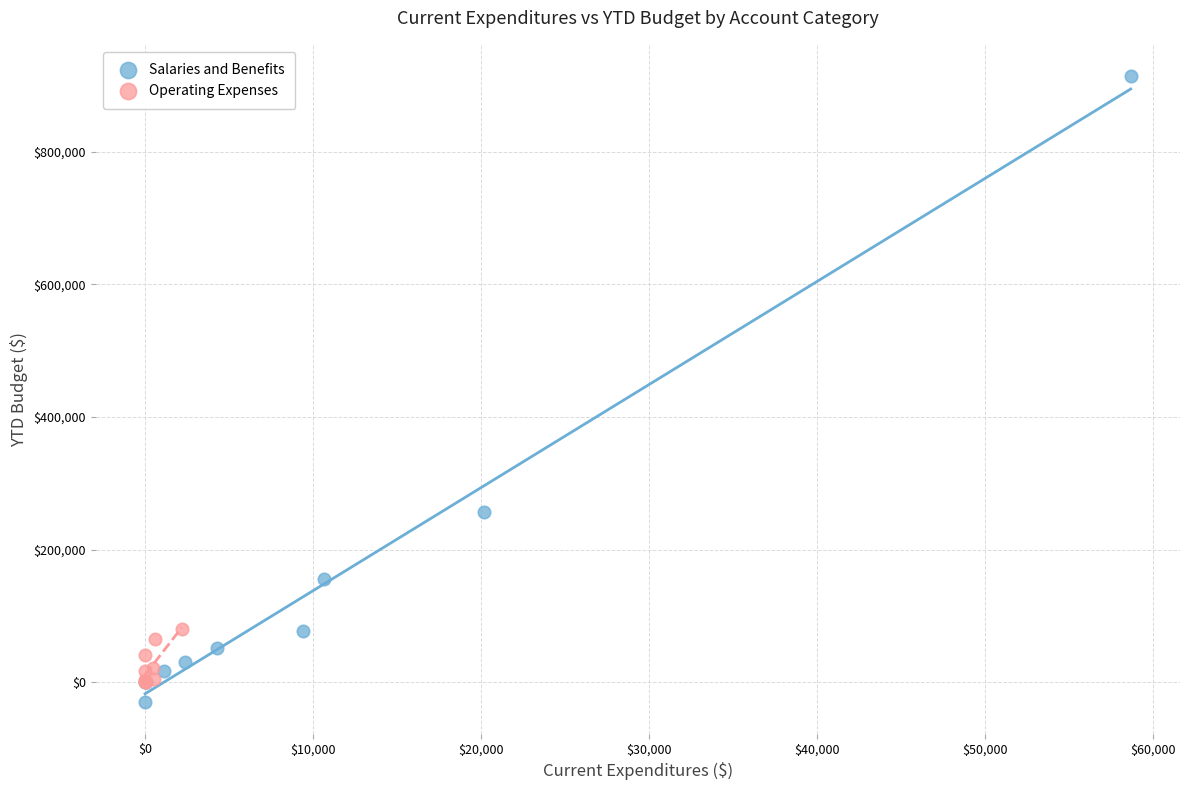

Which series has the widest spread of Y values?

Salaries and Benefits